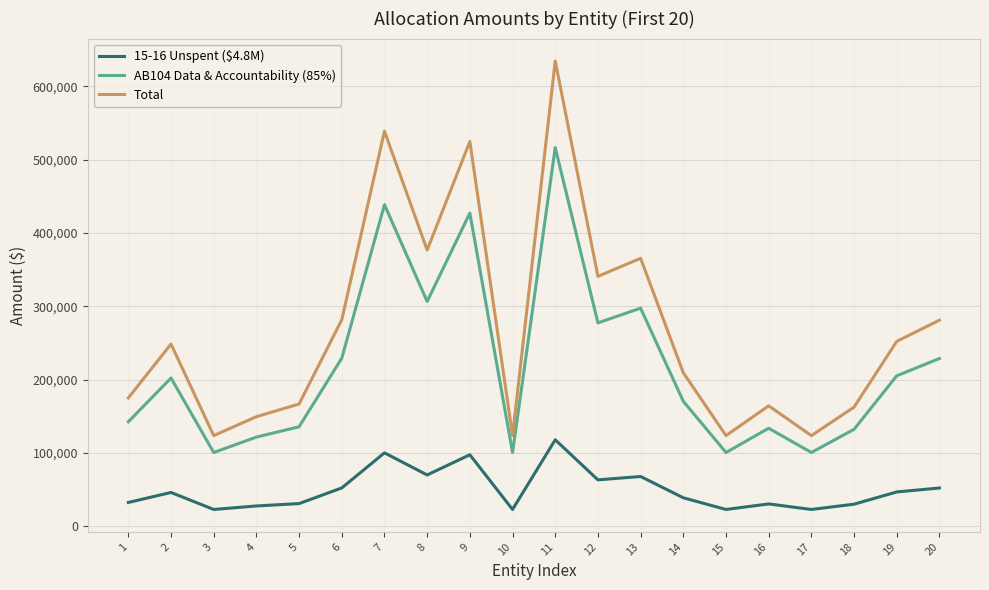

What is the approximate value of Total at 19?

252201